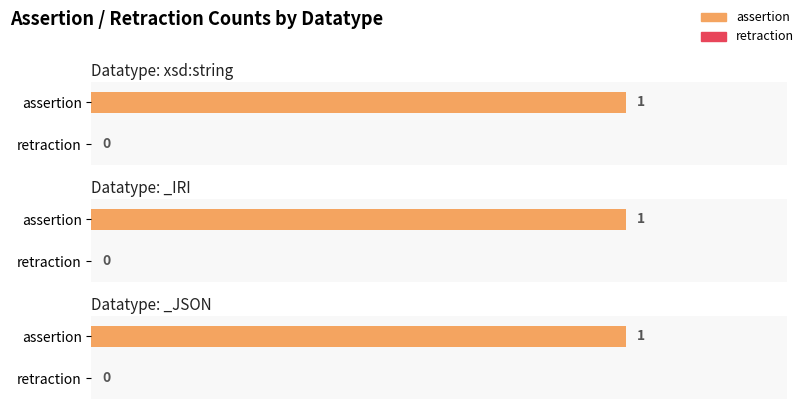

Is it true that assertion equals 0 at xsd:string?

False